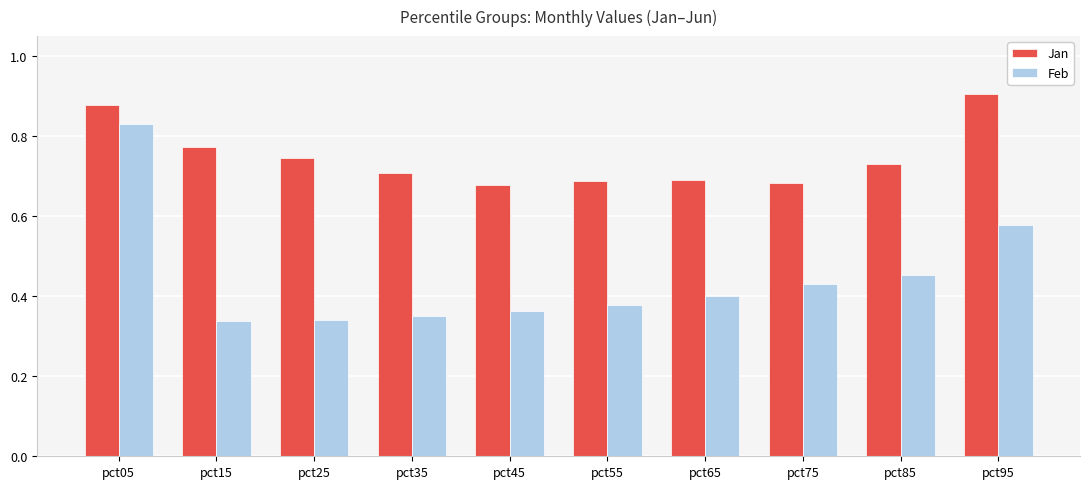

How many Jan values are between 0 and 1?

10